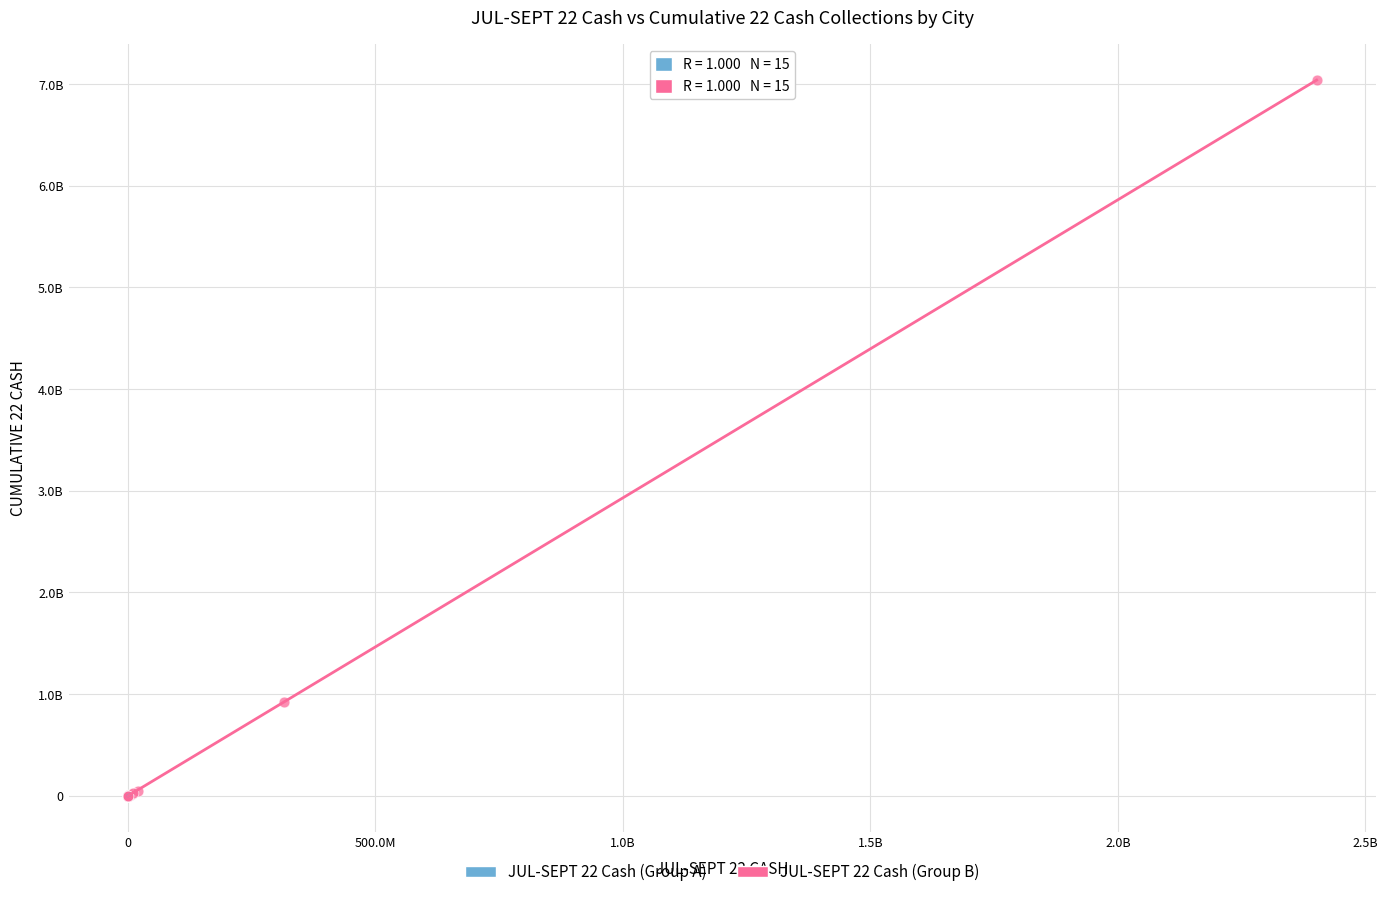

What are all the series names shown in the legend?

JUL-SEPT 22 Cash (Group A), JUL-SEPT 22 Cash (Group B)